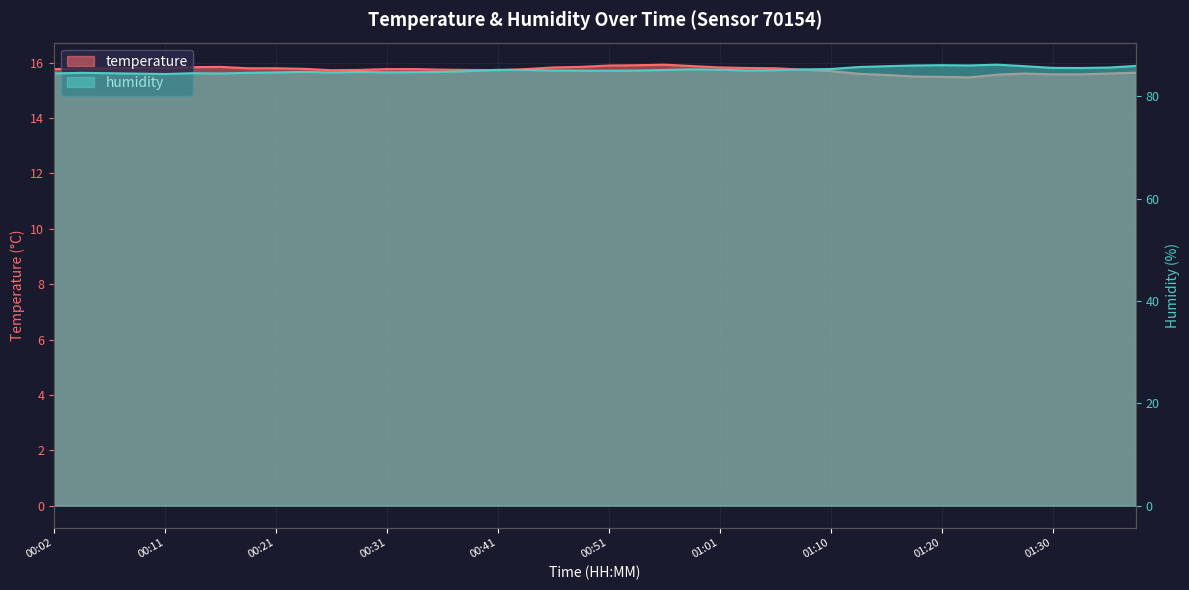

What is the label of the 20th point from the right?

00:51